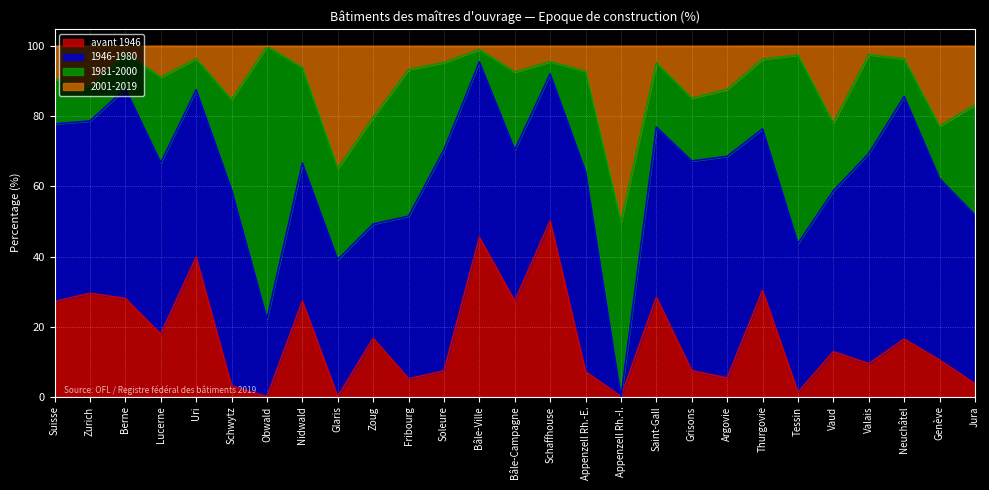

Read the avant 1946 value at Valais.

9.4